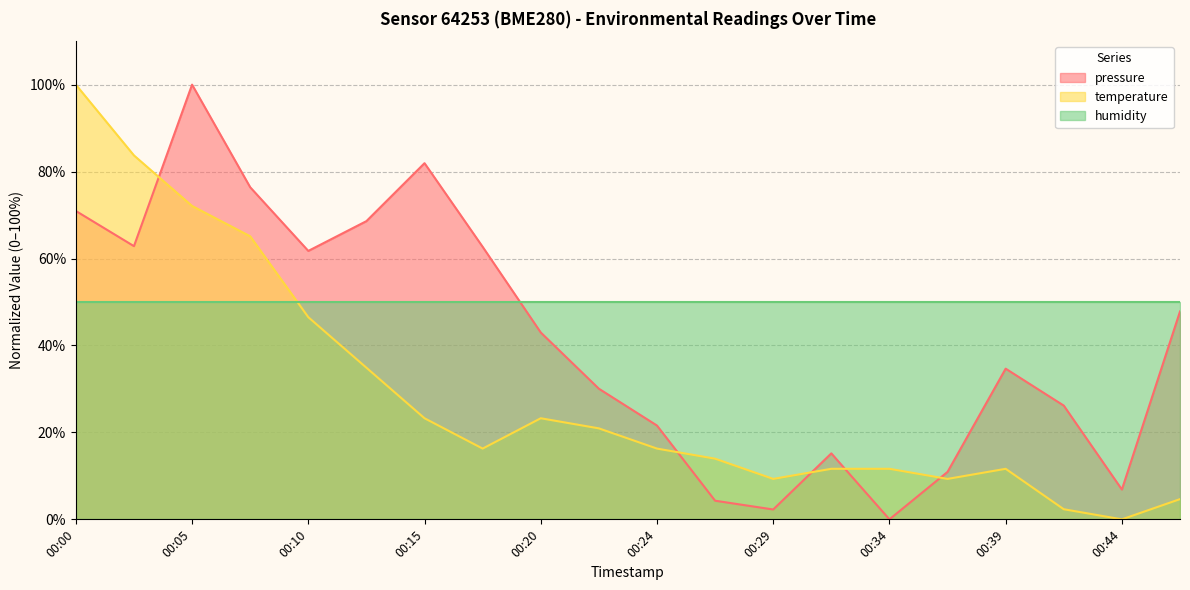

How many interior local valleys does the pressure series have?

5